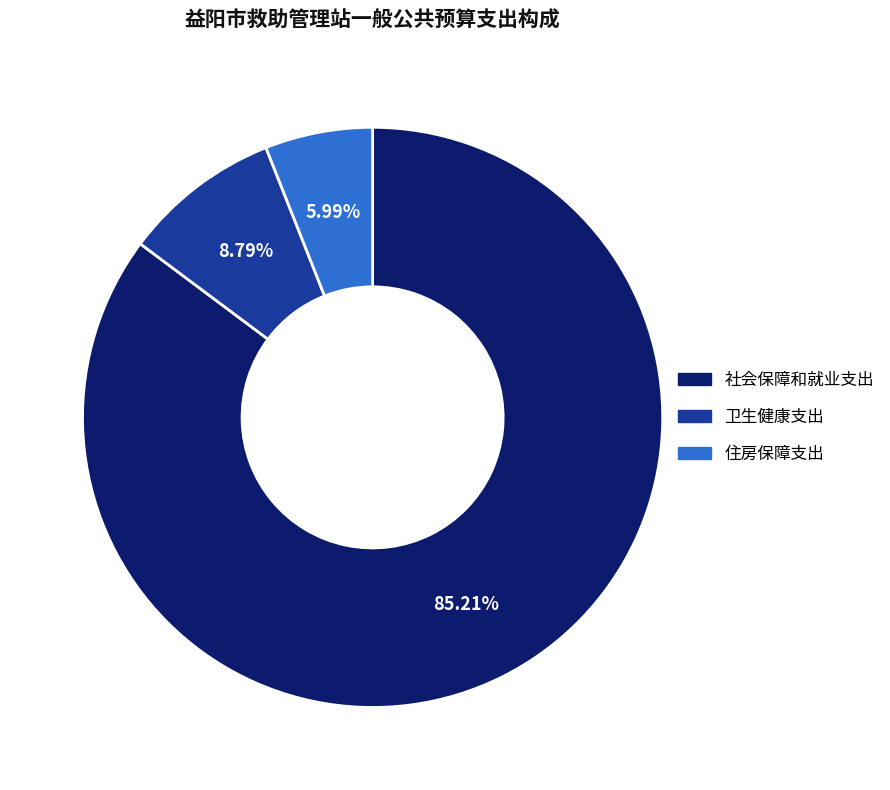

Which slice represents more than half of the pie?

社会保障和就业支出